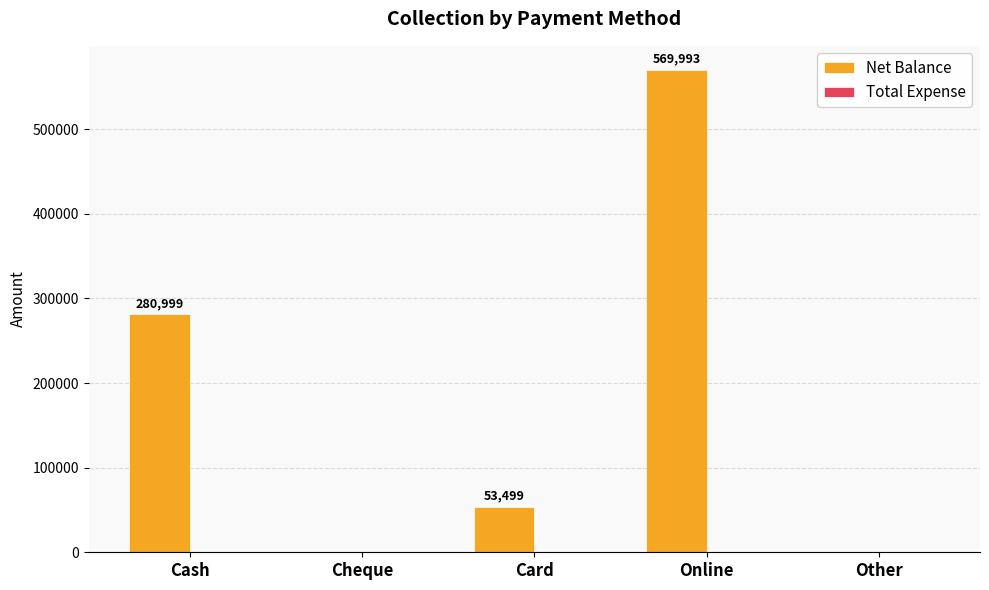

Where does the data first go above 53499?

Cash